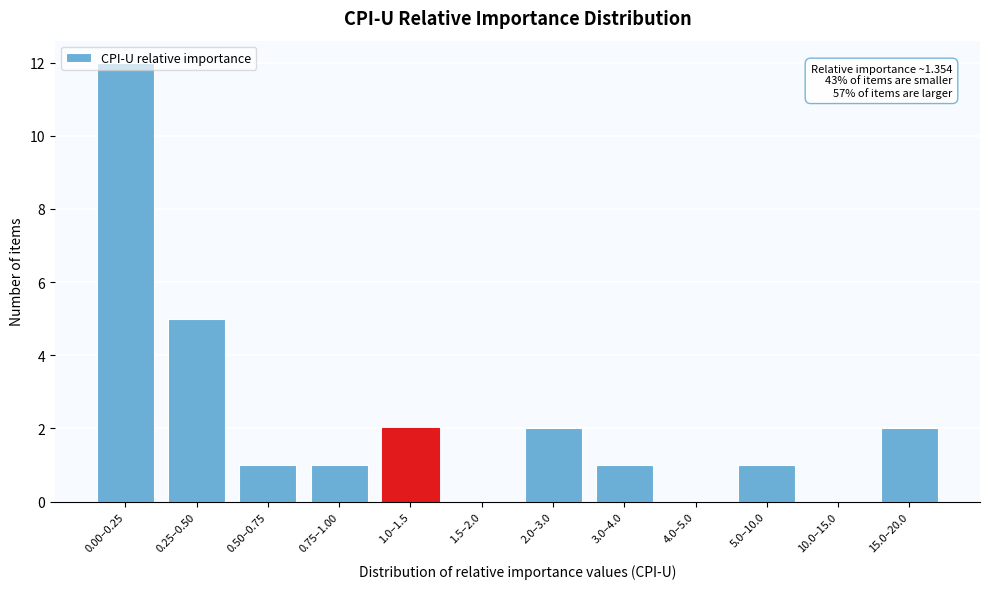

Is it true that the value at 1.5–2.0 is -7?

False